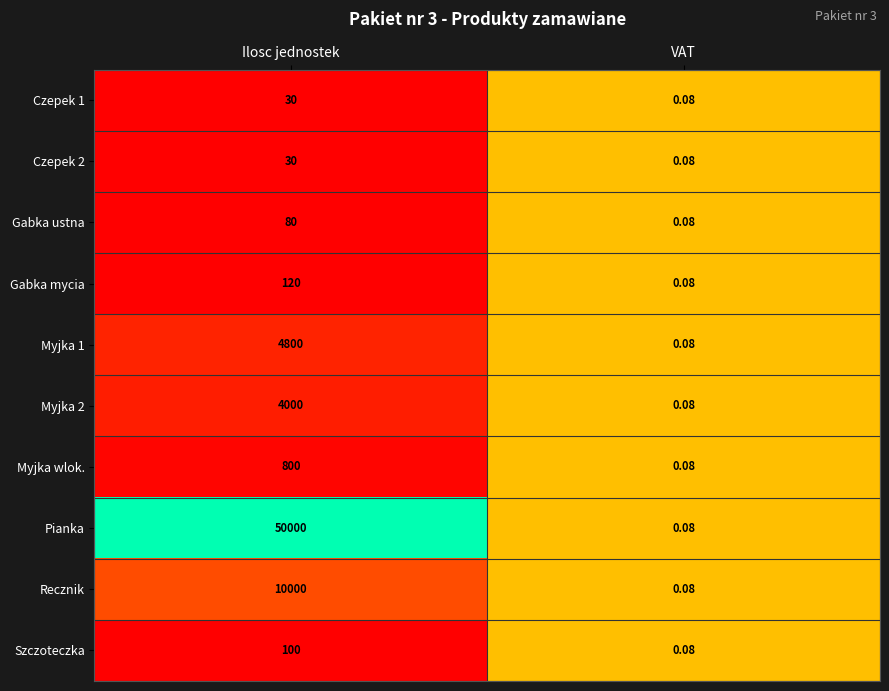

Rank the categories by Czepek 1 value from lowest to highest.

VAT, Ilosc jednostek